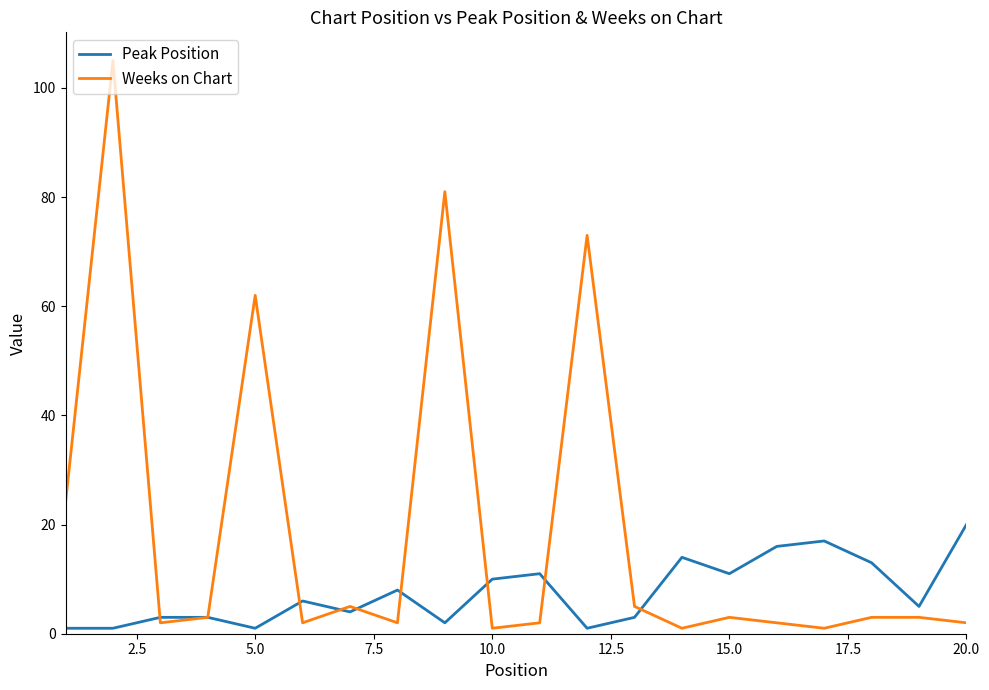

Which series has the largest total across all categories?

Weeks on Chart